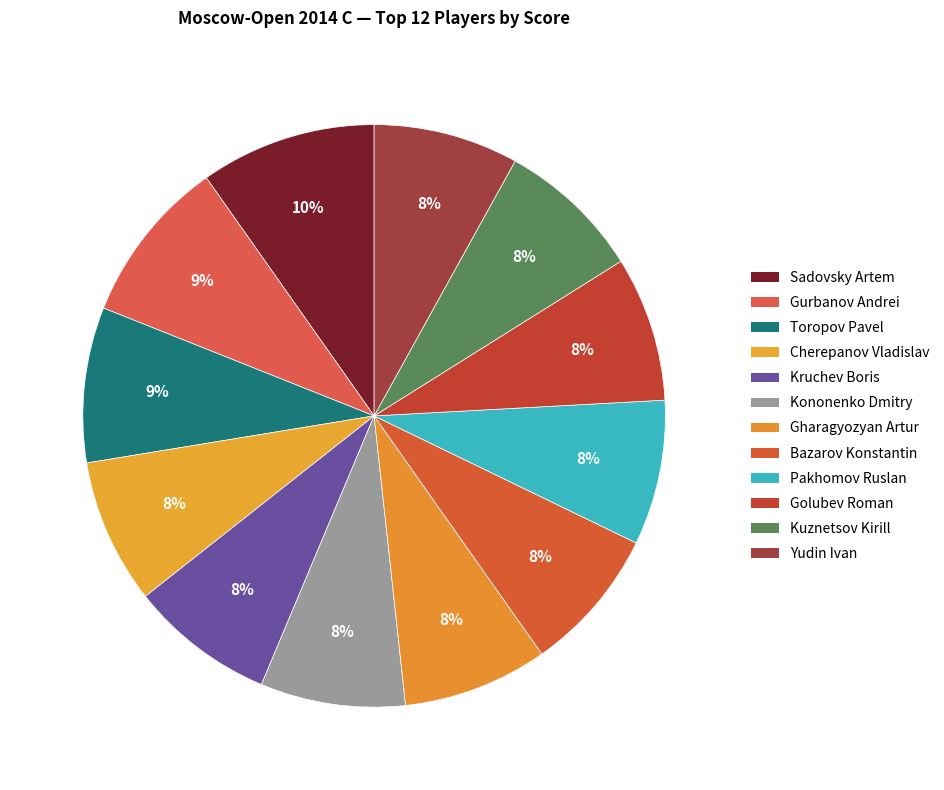

How many slices are in this pie chart?

12